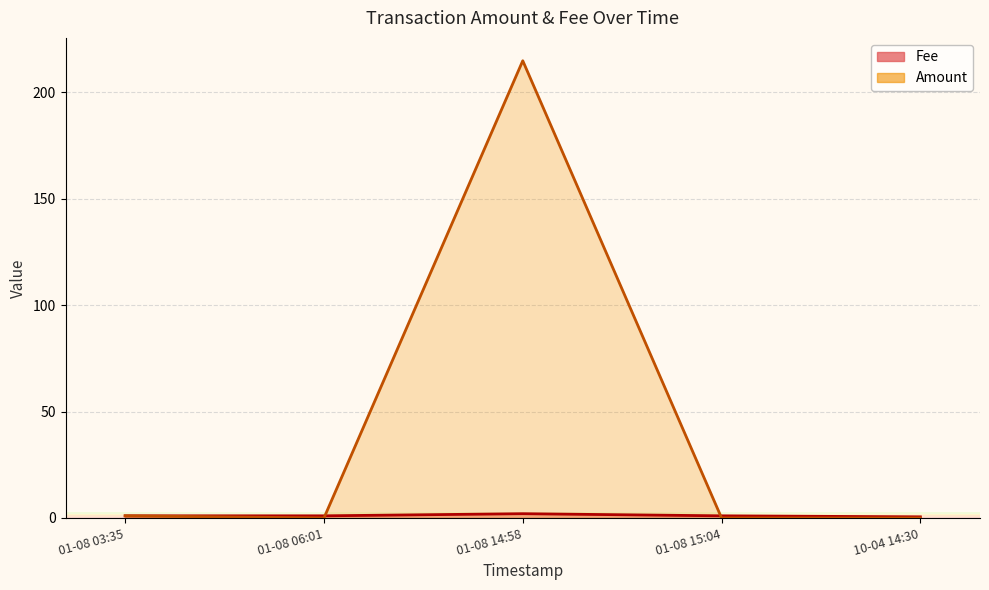

Rank the categories by value from lowest to highest.

01-08 06:01, 01-08 15:04, 10-04 14:30, 01-08 03:35, 01-08 14:58